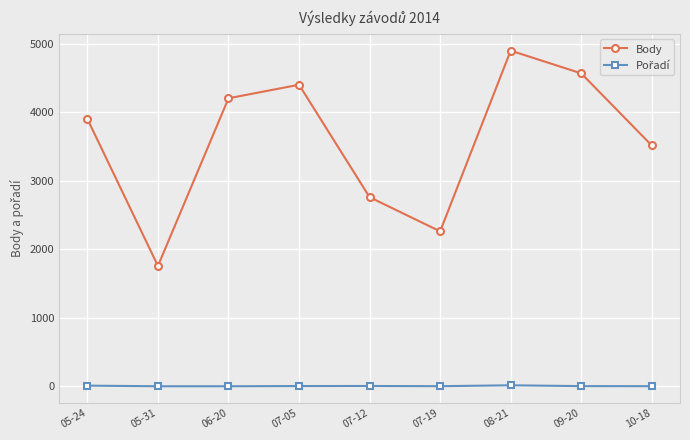

At which category is the sum across all series the highest?

08-21